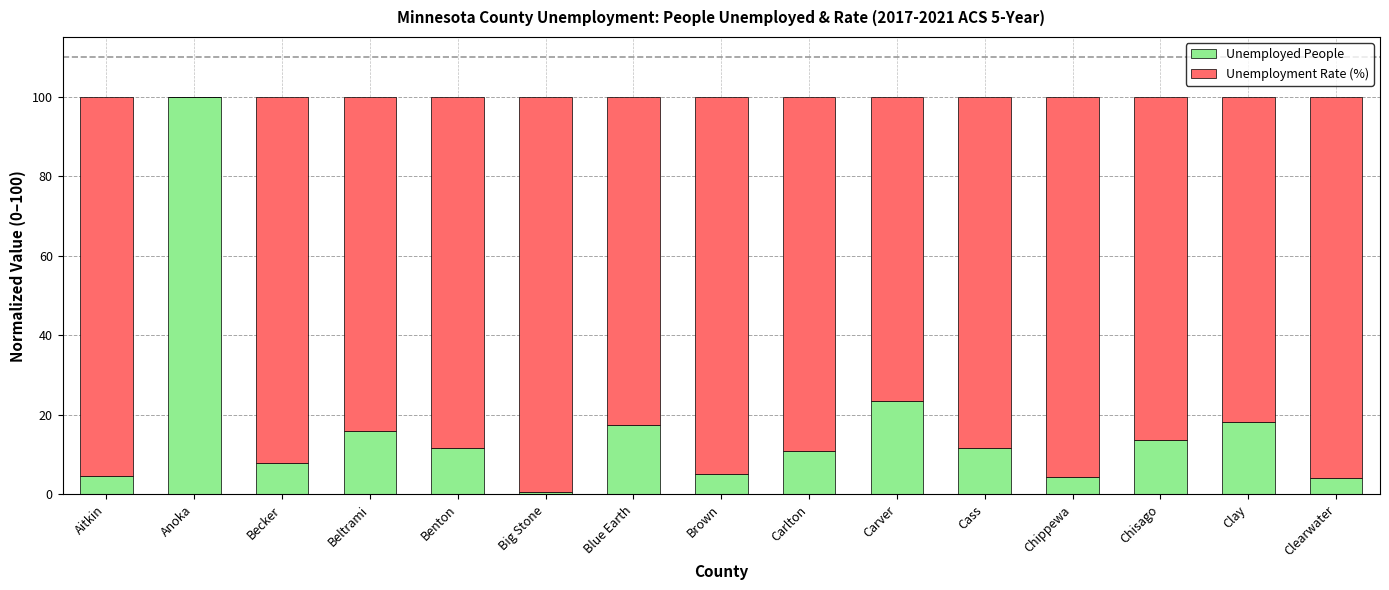

True or false: Unemployed People has a value of 4.1 at Clearwater.

True